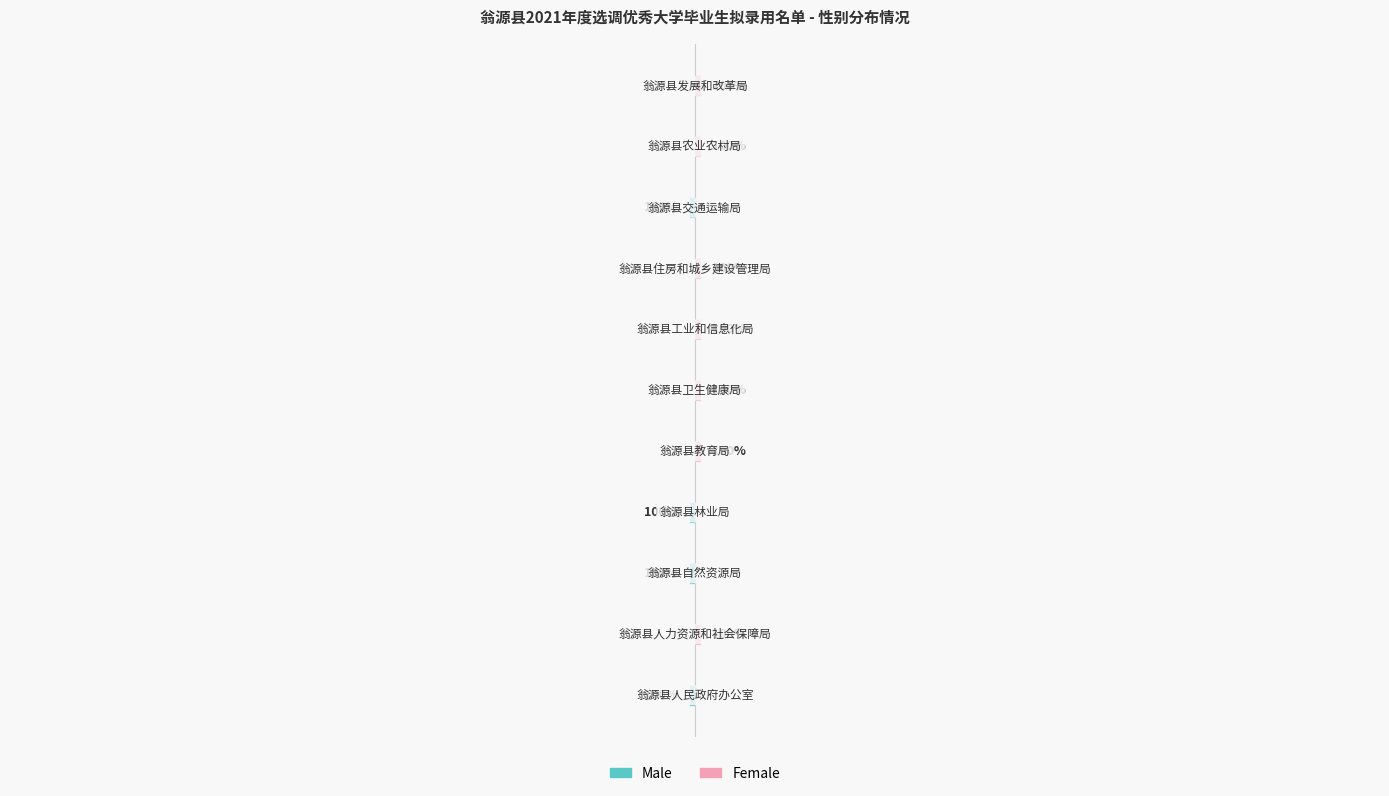

Rank the series by their average value, from highest to lowest.

Female, Male